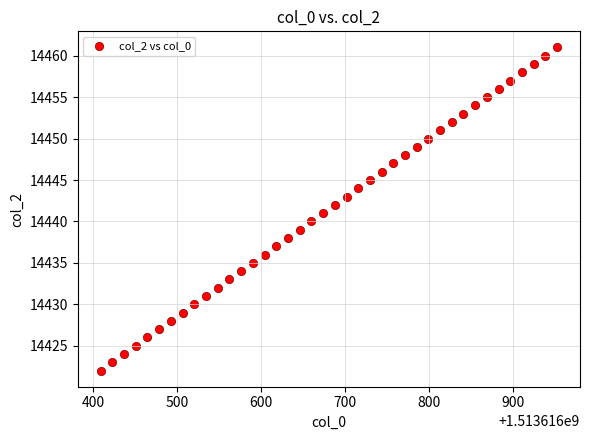

What is the range of Y values (max minus min)?

39